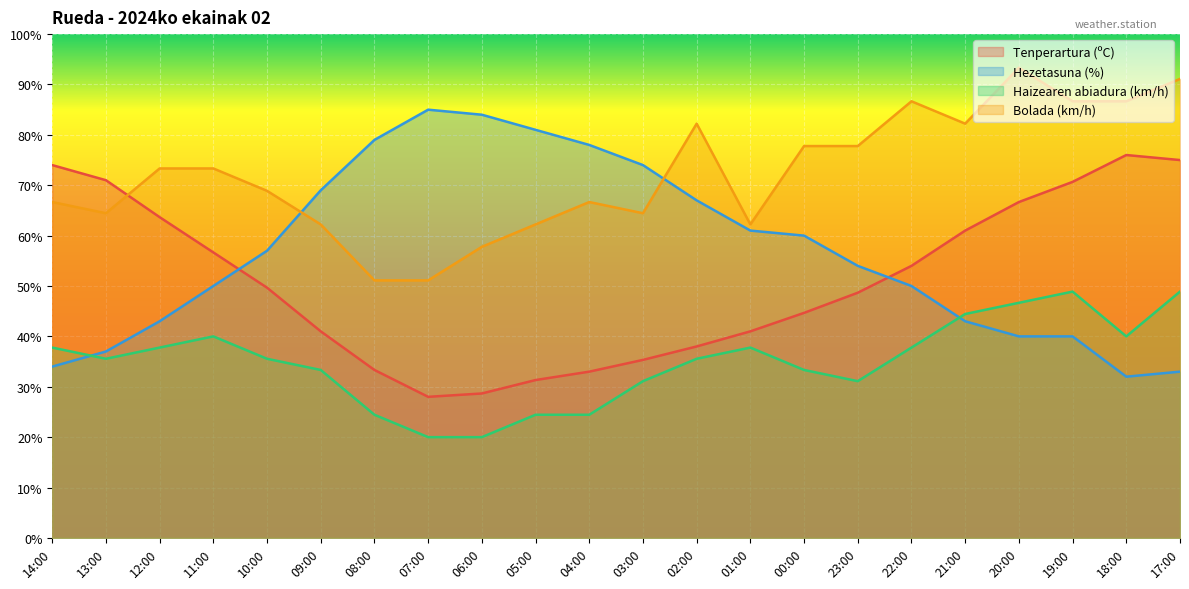

Between 13:00 and 08:00, which series saw the biggest shift?

Hezetasuna (%)